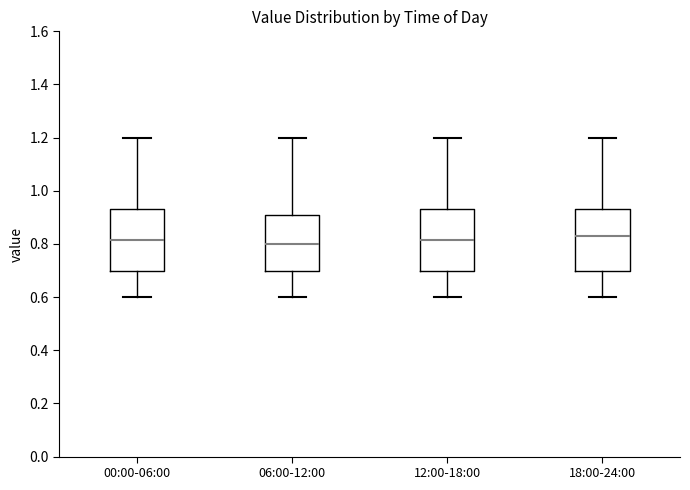

Where does the upper whisker of the box for 00:00-06:00 end on the y-axis? The values are not printed on the chart, so give them approximately, as read against the axis.

1.20